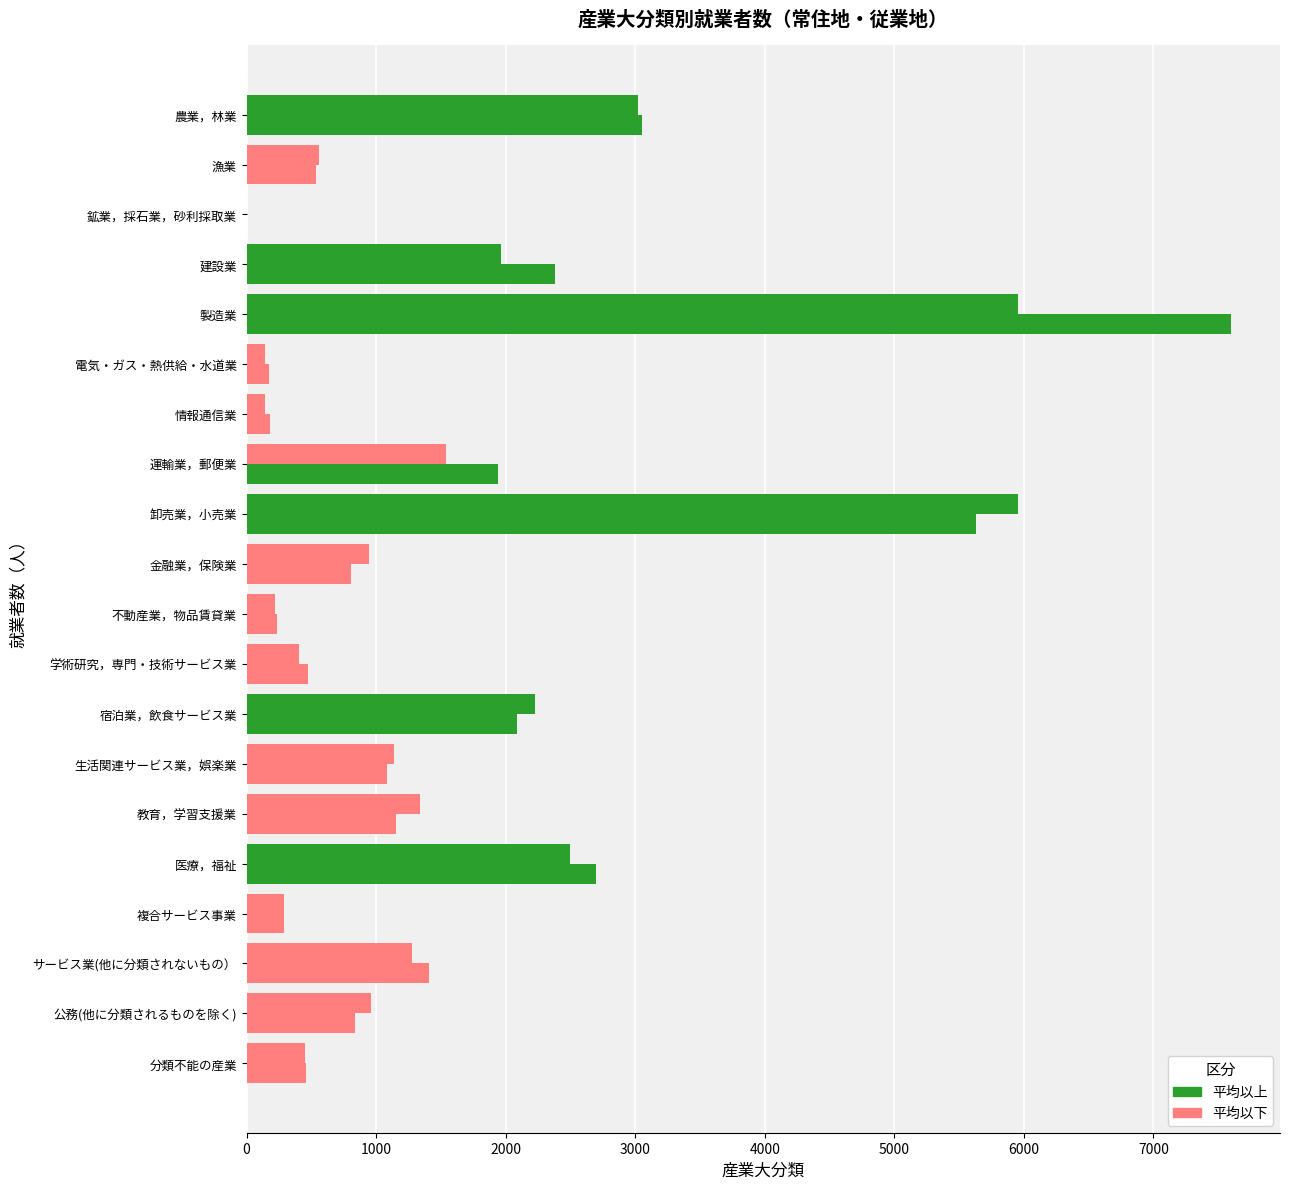

Count the number of data series in this chart.

2